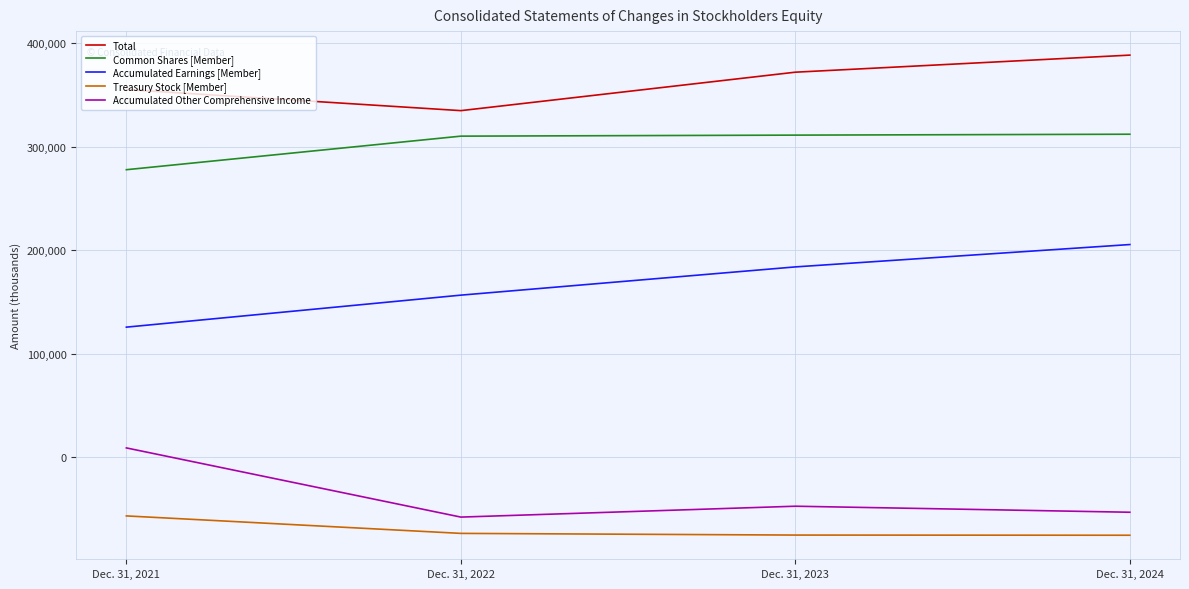

What is the sum of the Accumulated Earnings [Member] values at Dec. 31, 2024 and Dec. 31, 2023?

389196